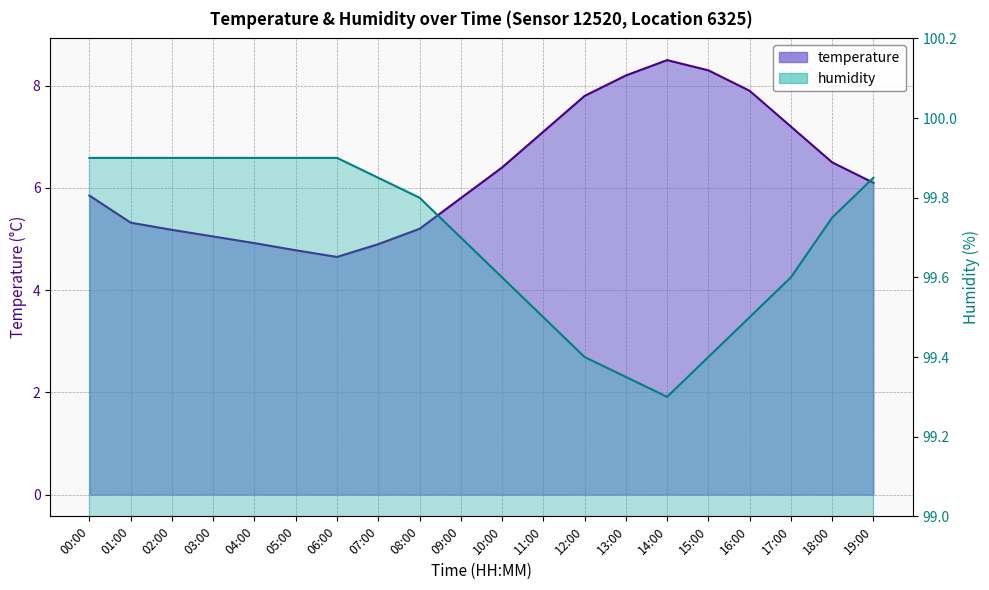

Between 02:00 and 07:00, which series saw the biggest shift?

temperature